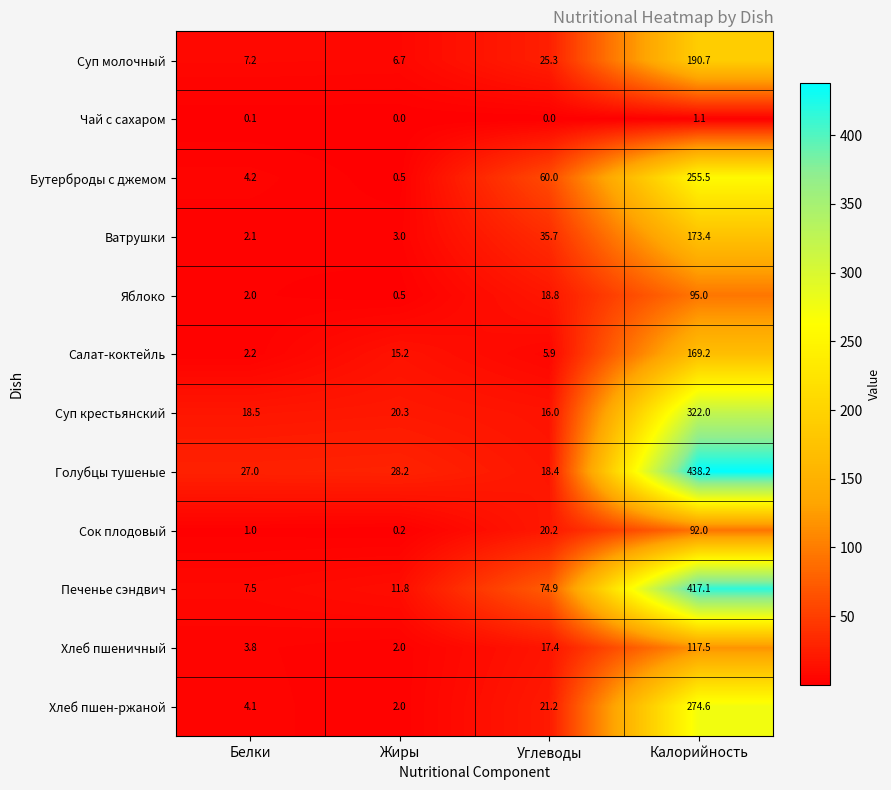

The Хлеб пшеничный series shows 0.7 at Жиры. True or false?

False